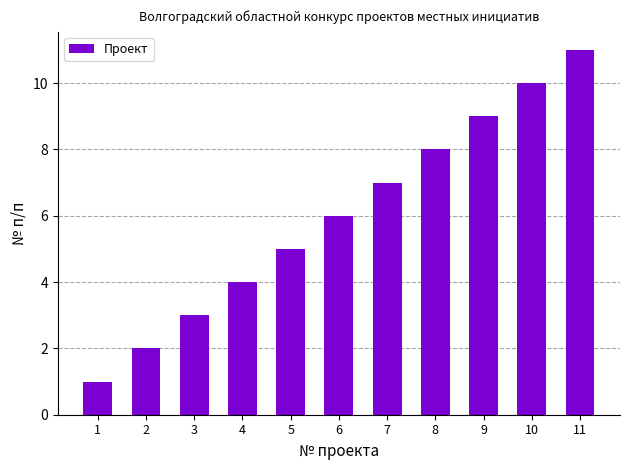

List the labels in order of value, largest first.

11, 10, 9, 8, 7, 6, 5, 4, 3, 2, 1